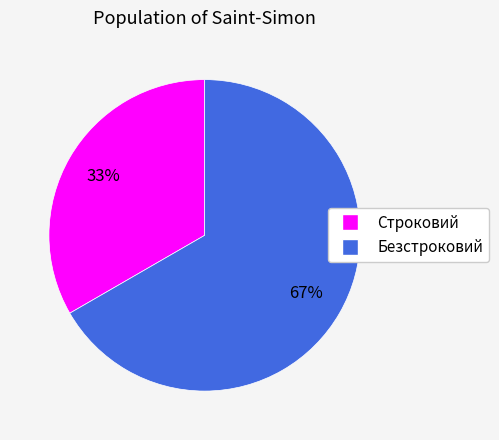

To the nearest percent, what is the average slice percentage?

50%